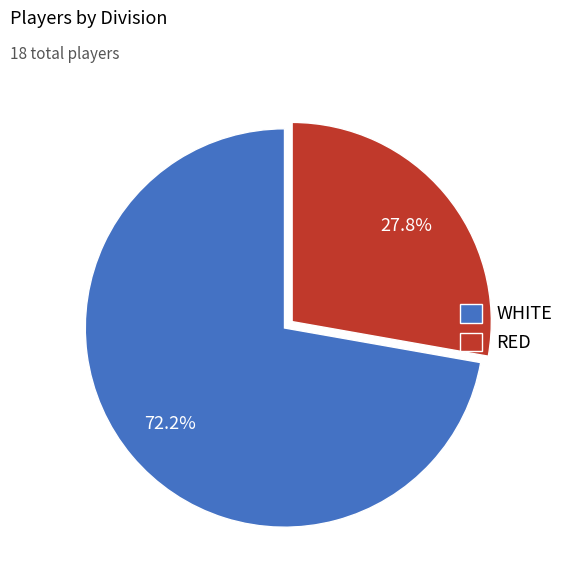

What is the total percentage of WHITE and RED?

100.0%